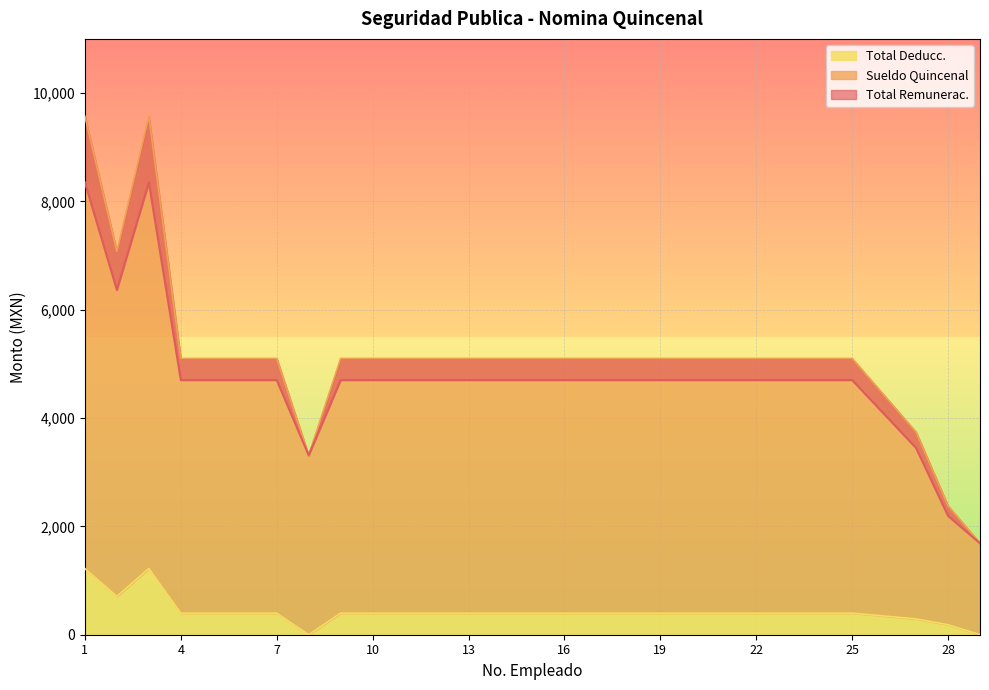

True or false: Sueldo Quincenal and Total Deducc. cross at least once.

False